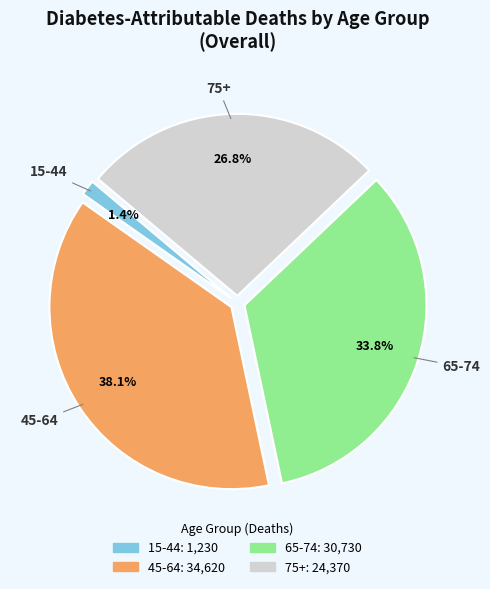

To the nearest percent, what is the difference between the 65-74 and 75+ slice percentages?

7%